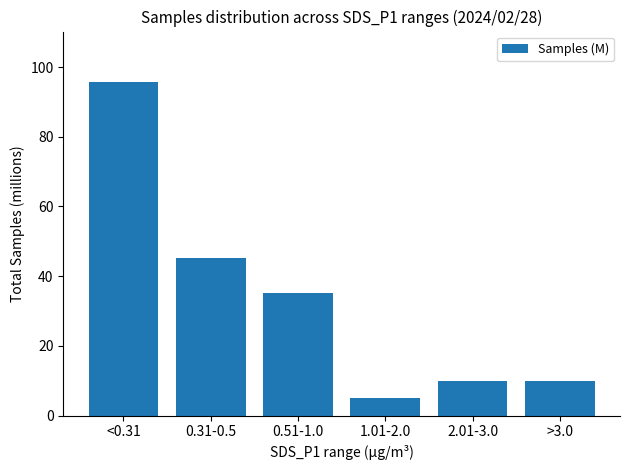

How many data points are less than 35?

3